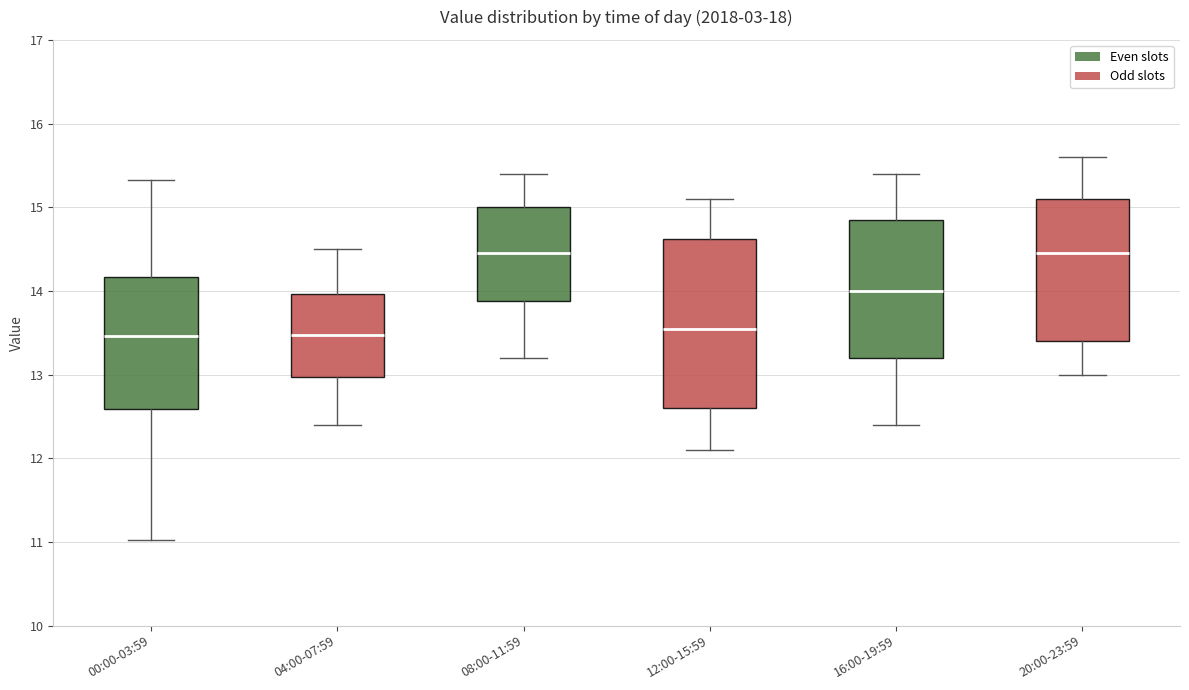

Reading left to right, transcribe this box plot: for each box, give where its median line is, the range the box spans, and where its two whiskers end, as read against the y-axis. The values are not printed on the chart, so give them approximately, as read against the axis.

00:00-03:59: median 13.5, box 12.6 to 14.2, whiskers 11.0 to 15.3
04:00-07:59: median 13.5, box 13.0 to 14.0, whiskers 12.4 to 14.5
08:00-11:59: median 14.5, box 13.9 to 15.0, whiskers 13.2 to 15.4
12:00-15:59: median 13.6, box 12.6 to 14.6, whiskers 12.1 to 15.1
16:00-19:59: median 14.0, box 13.2 to 14.9, whiskers 12.4 to 15.4
20:00-23:59: median 14.5, box 13.4 to 15.1, whiskers 13.0 to 15.6